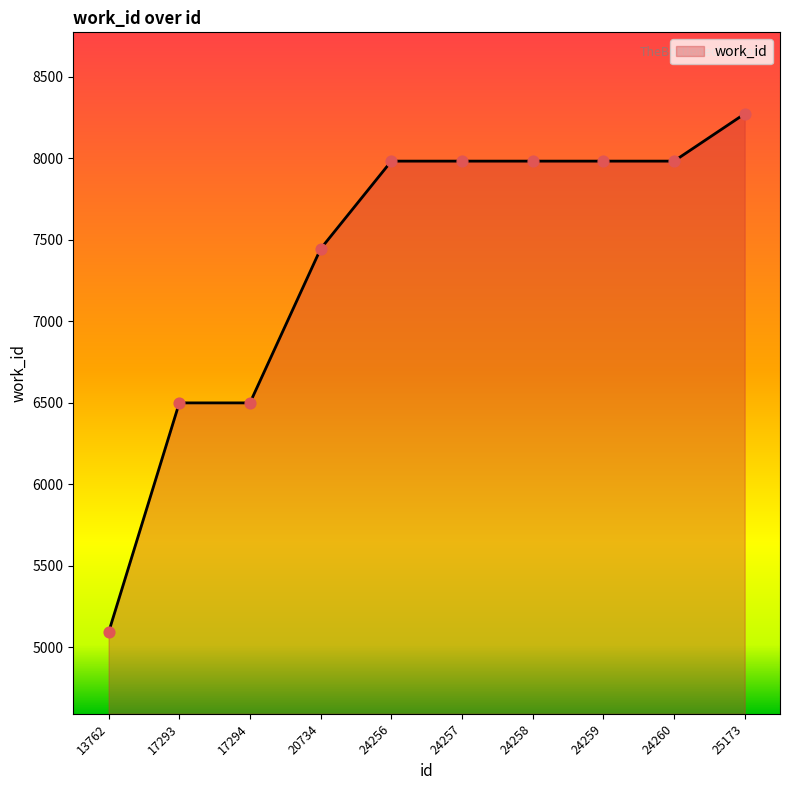

Between 24256 and 17293, which is larger?

24256